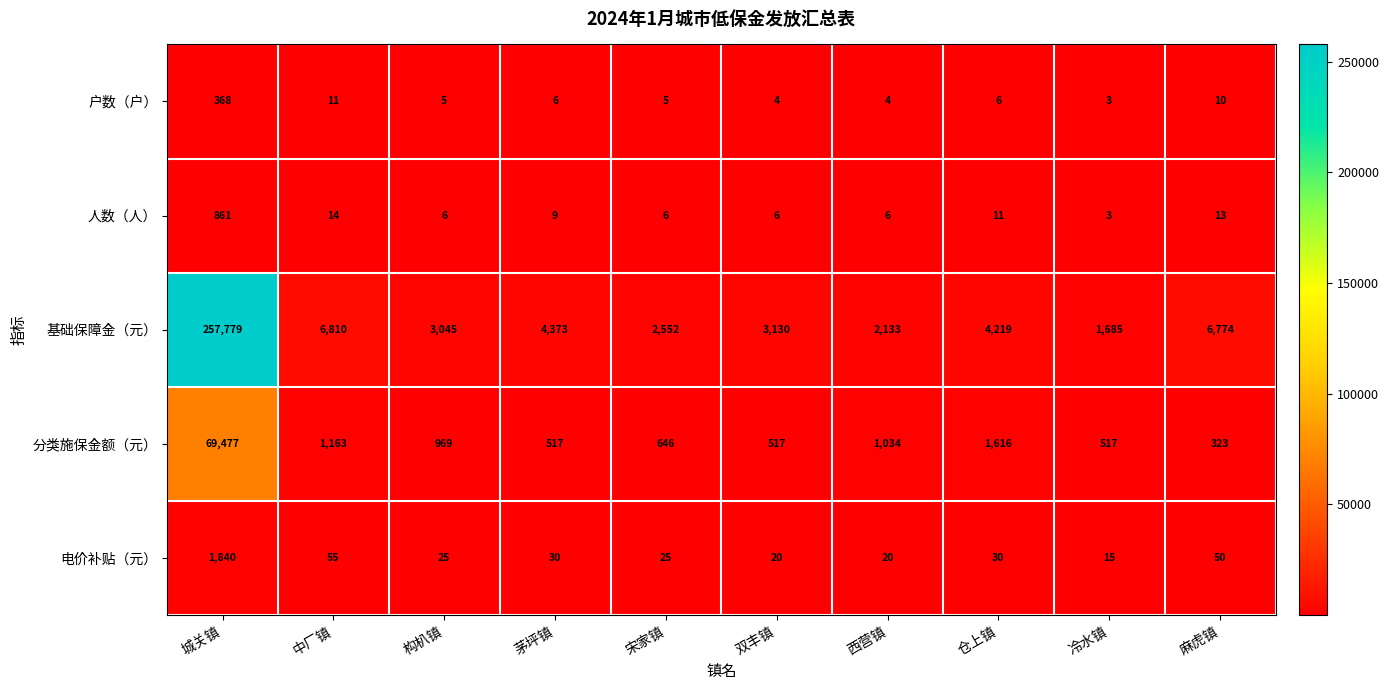

Rank the series by their maximum value, from highest to lowest.

基础保障金（元）, 分类施保金额（元）, 电价补贴（元）, 人数（人）, 户数（户）